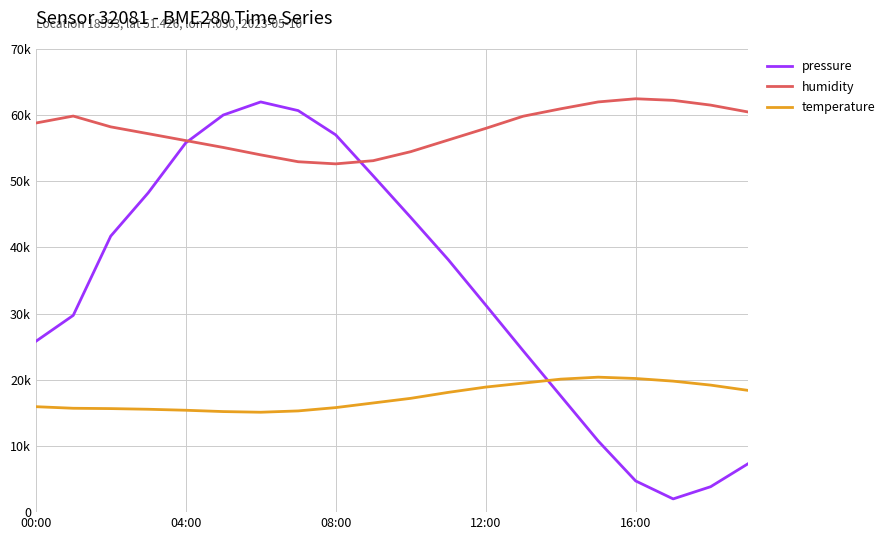

Is this an area chart (filled region under the line)?

No